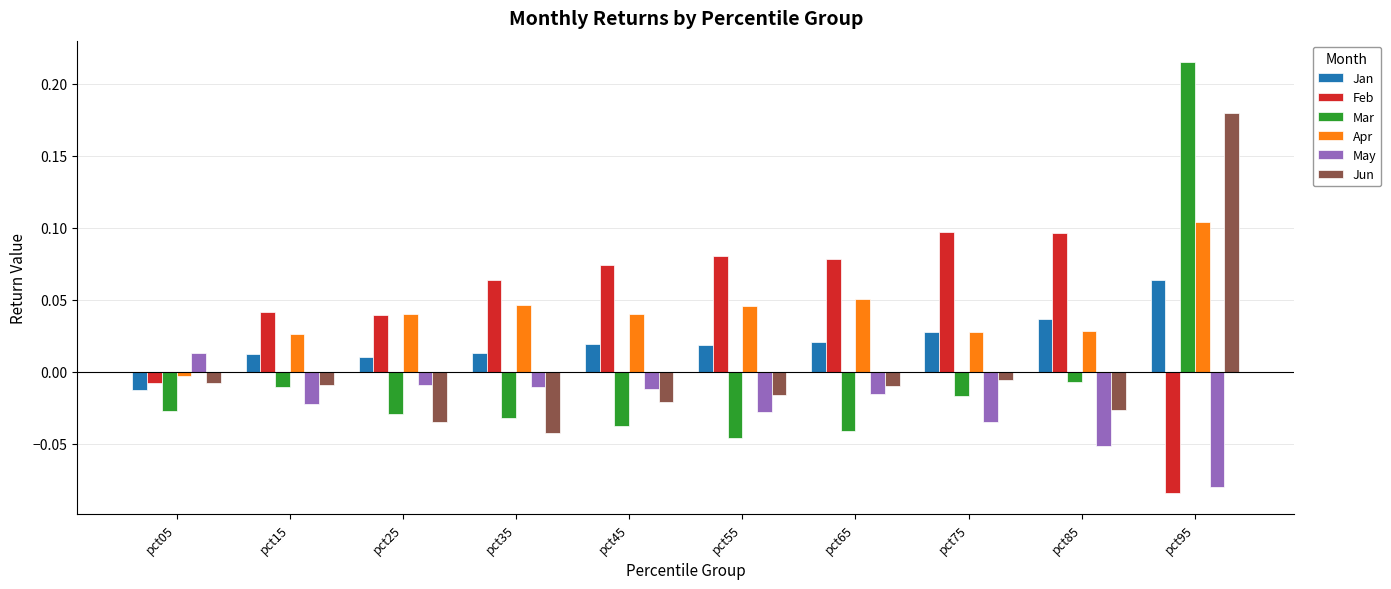

What is the difference between the highest and lowest values at pct95?

0.3